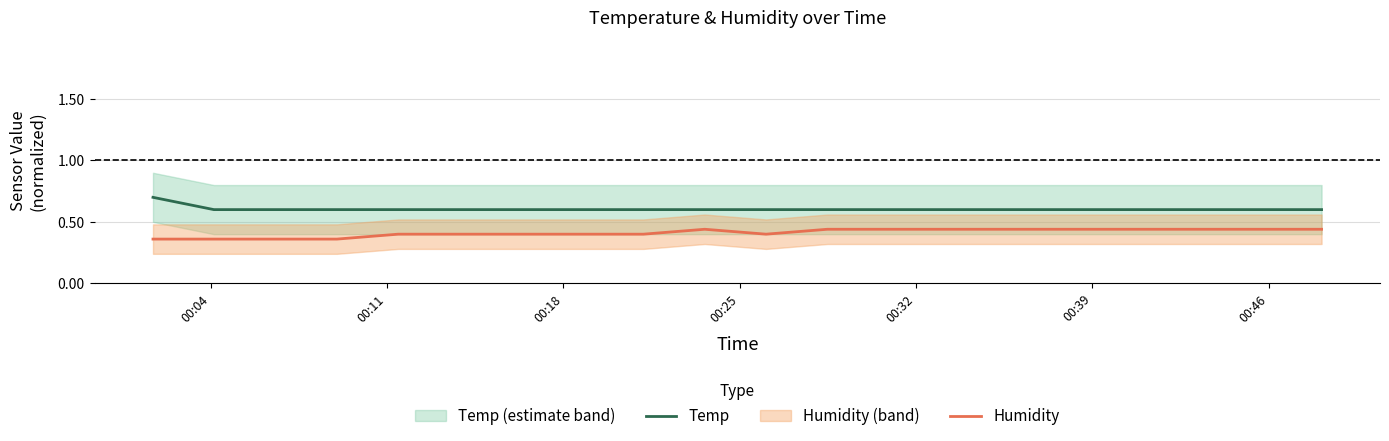

True or false: Temp and Humidity intersect in this chart.

False